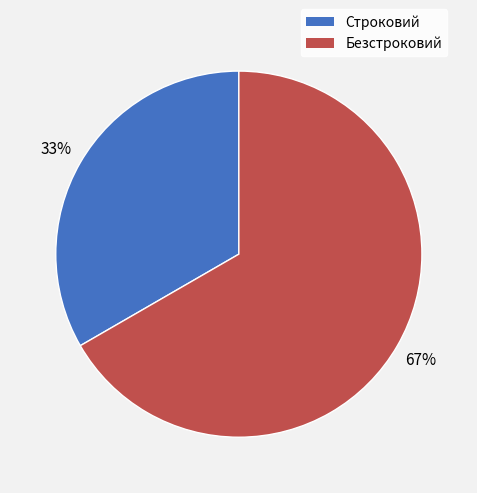

How many segments does this pie chart have?

2